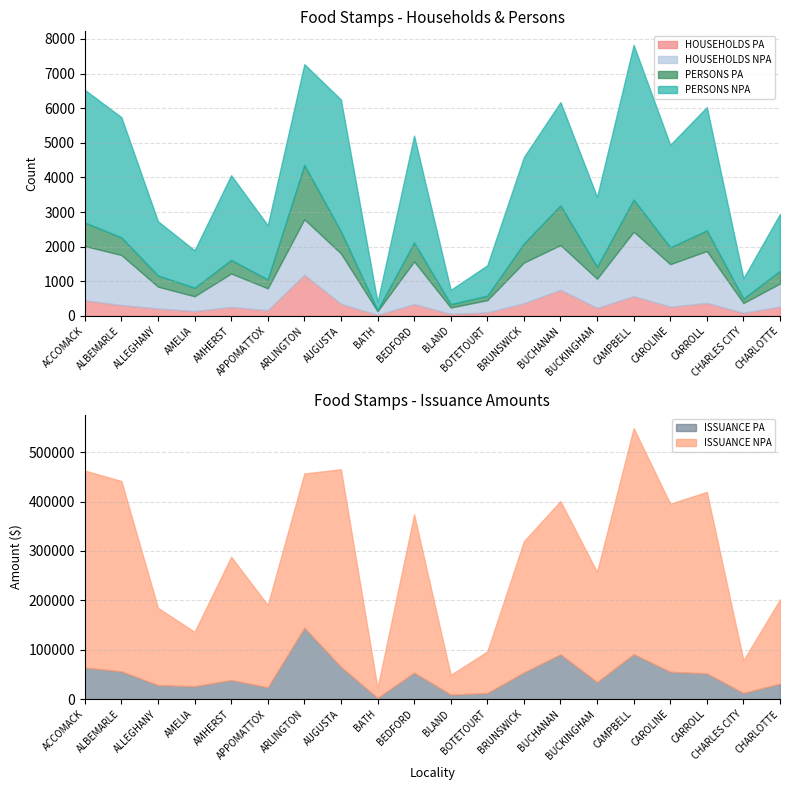

What is the sum of the HOUSEHOLDS NPA values at BATH and AMELIA?

532